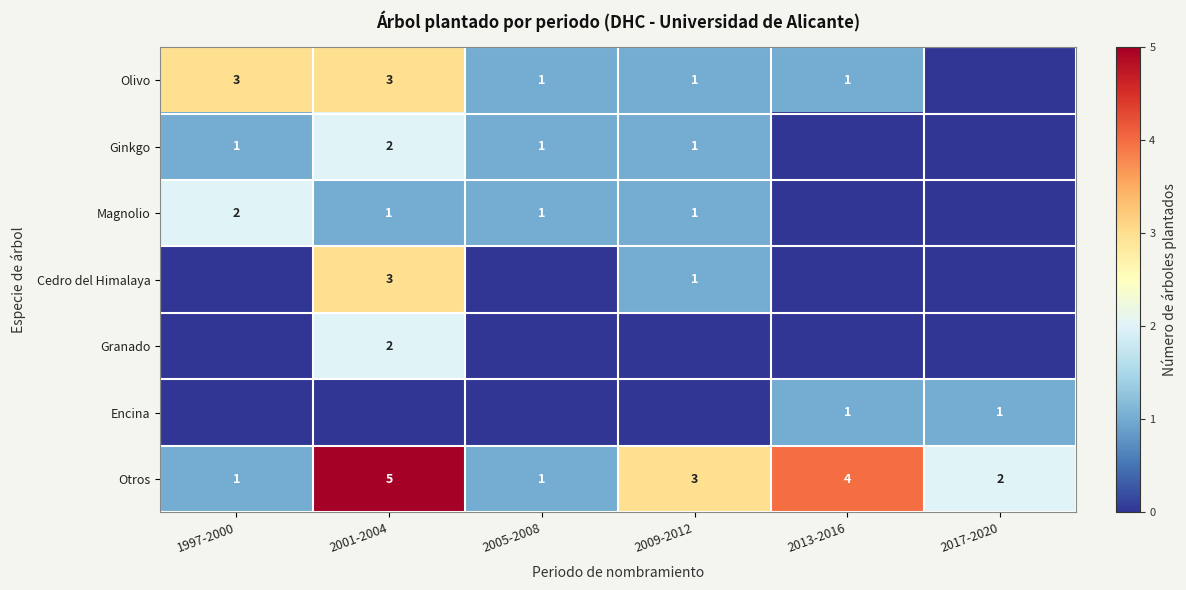

True or false: Ginkgo has a value of 2 at 2001-2004.

True